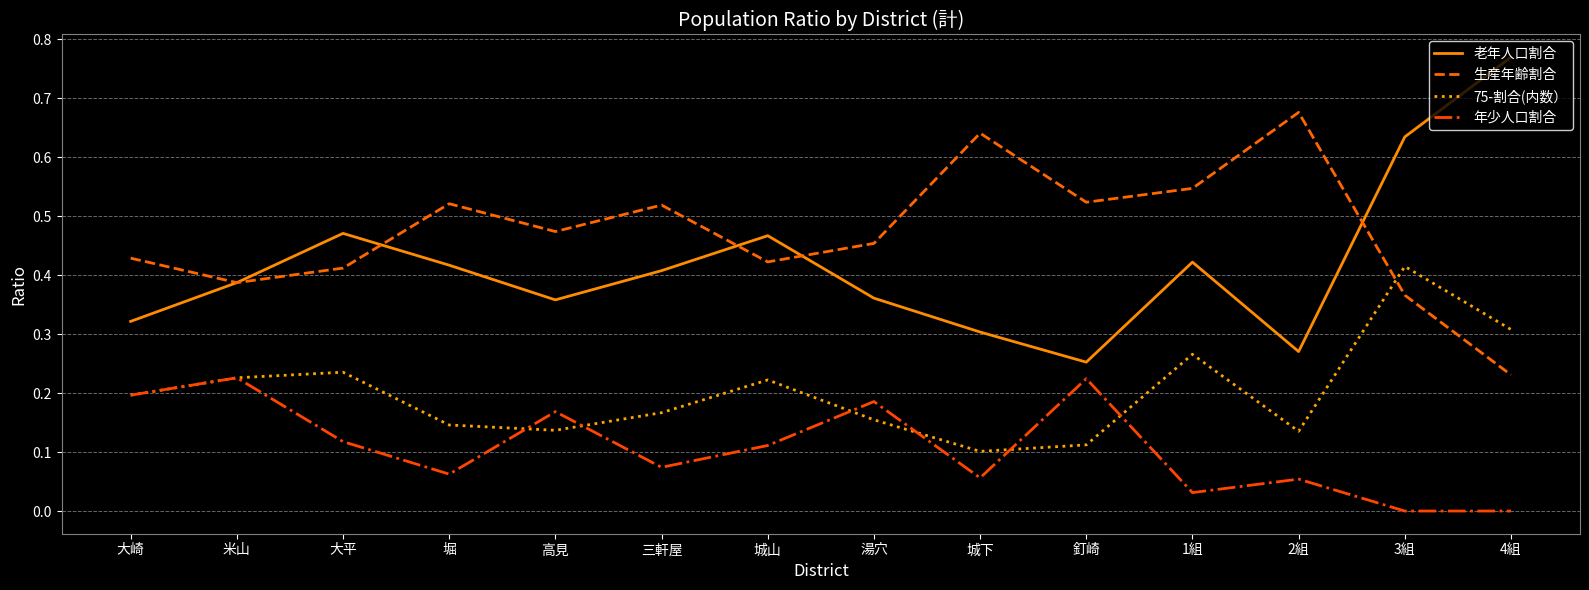

True or false: 老年人口割合 and 年少人口割合 cross at least once.

False